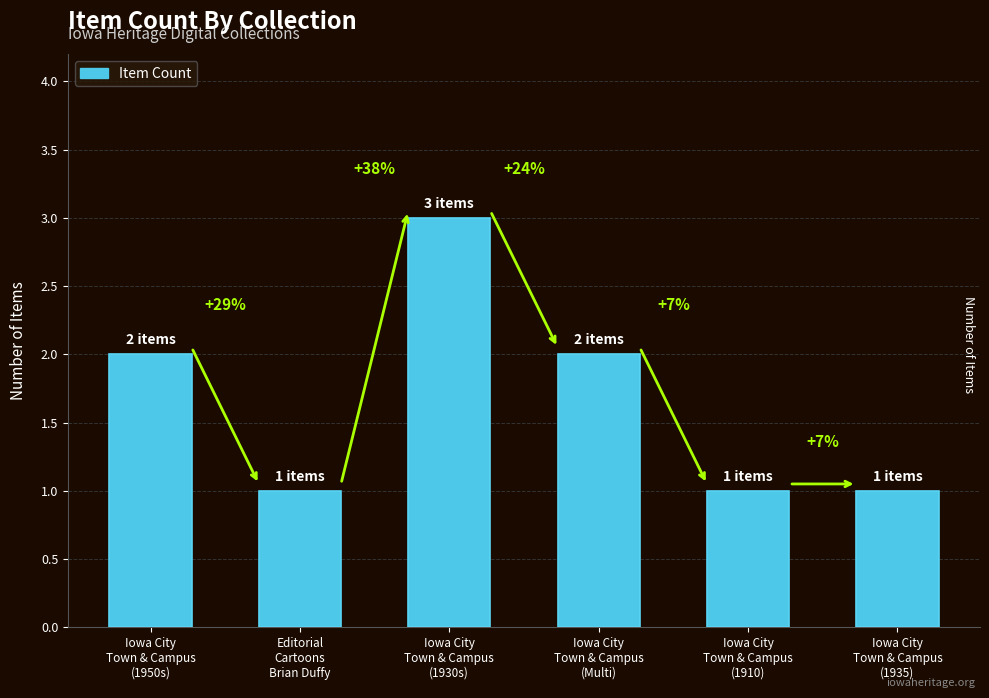

Where is the data nearest to the value 2?

Iowa City
Town & Campus
(1950s)